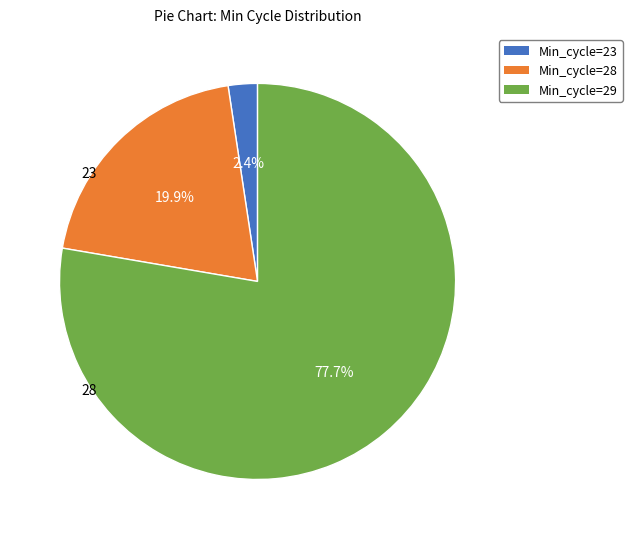

Is there any slice that represents more than half of the pie?

Yes